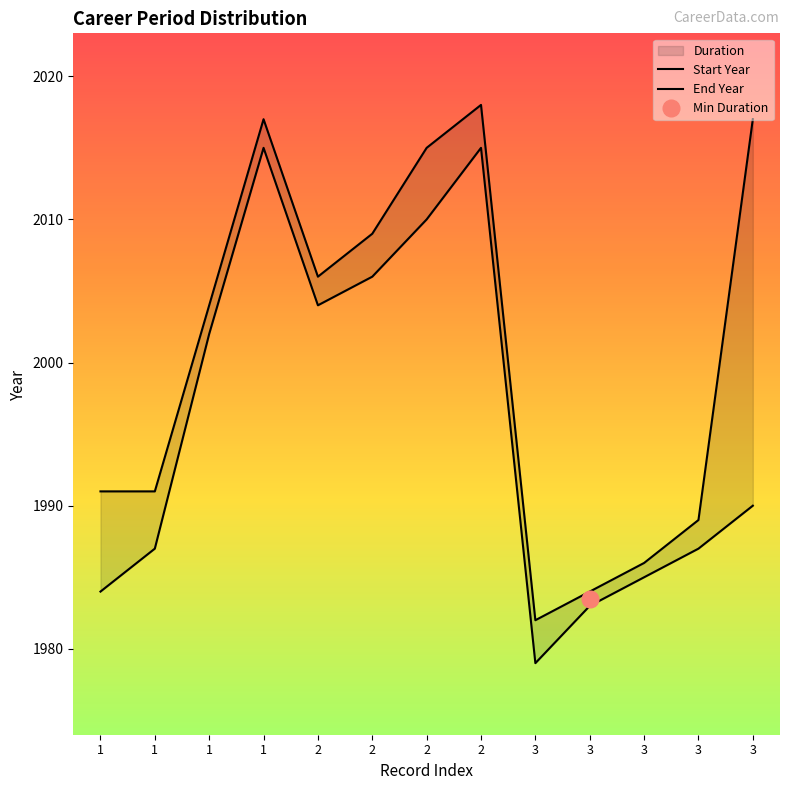

True or false: End Year and Start Year intersect in this chart.

False